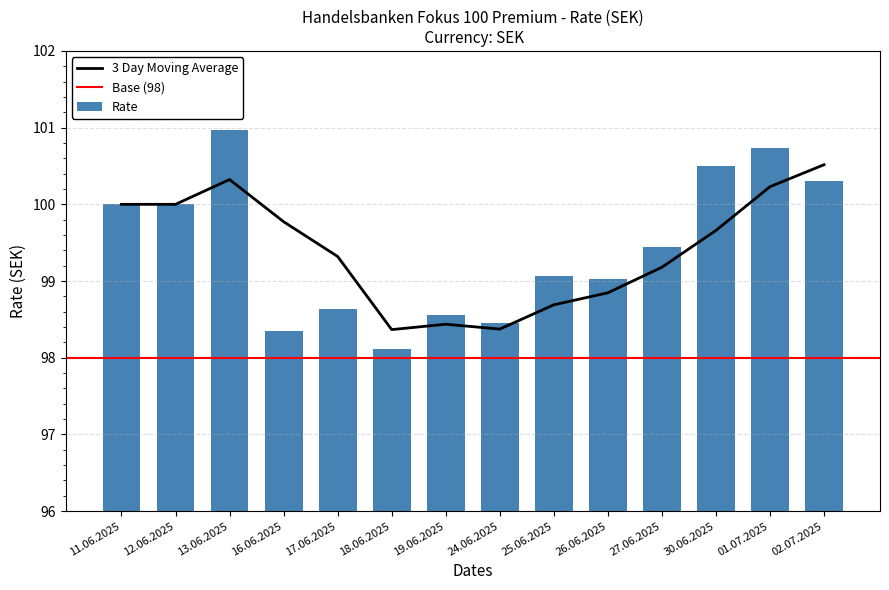

True or false: the data shows 99.1 at 25.06.2025.

True